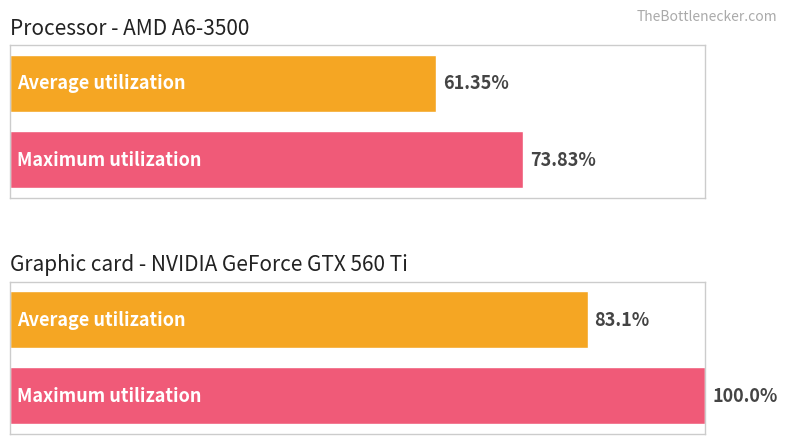

Which series has the largest total across all categories?

Maximum utilization